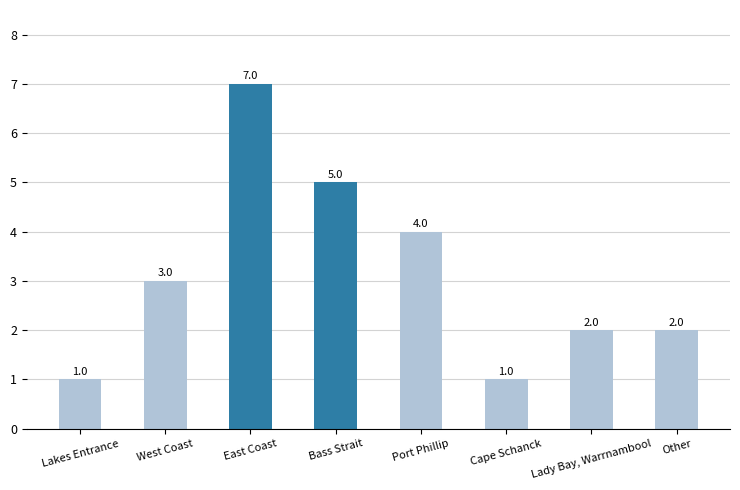

Are the bars grouped side by side (vs. stacked)?

No